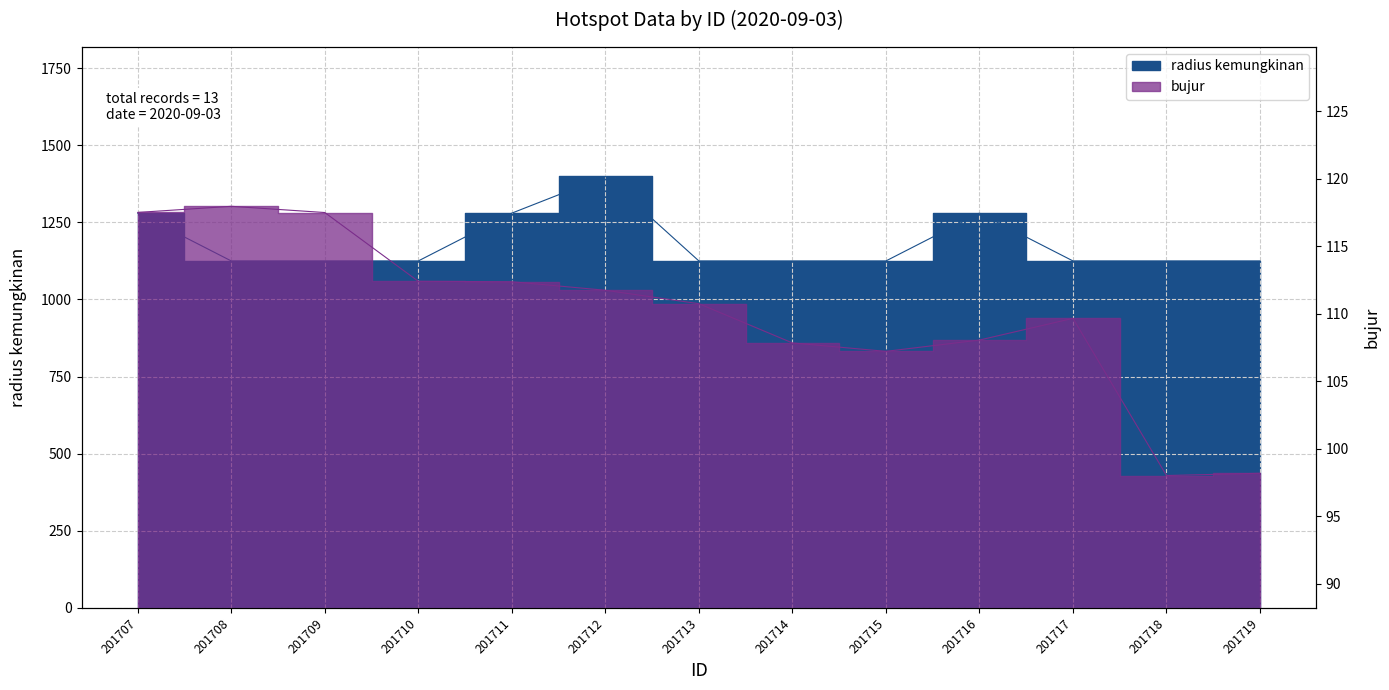

At which category is the sum across all series the highest?

201712